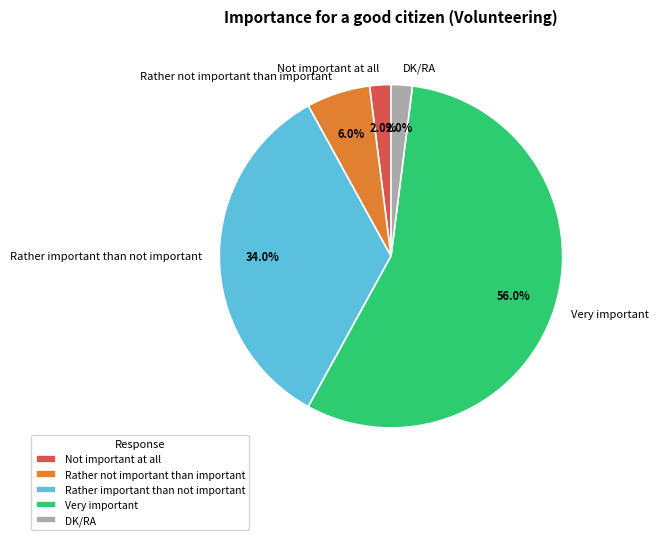

Which has a higher value, DK/RA or Very important?

Very important